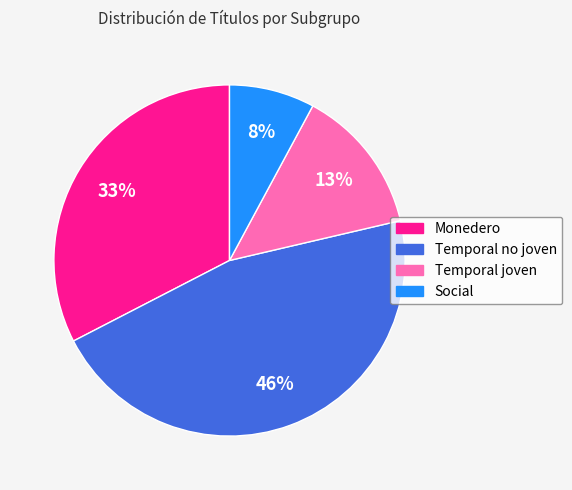

Is there a majority slice in this chart?

No